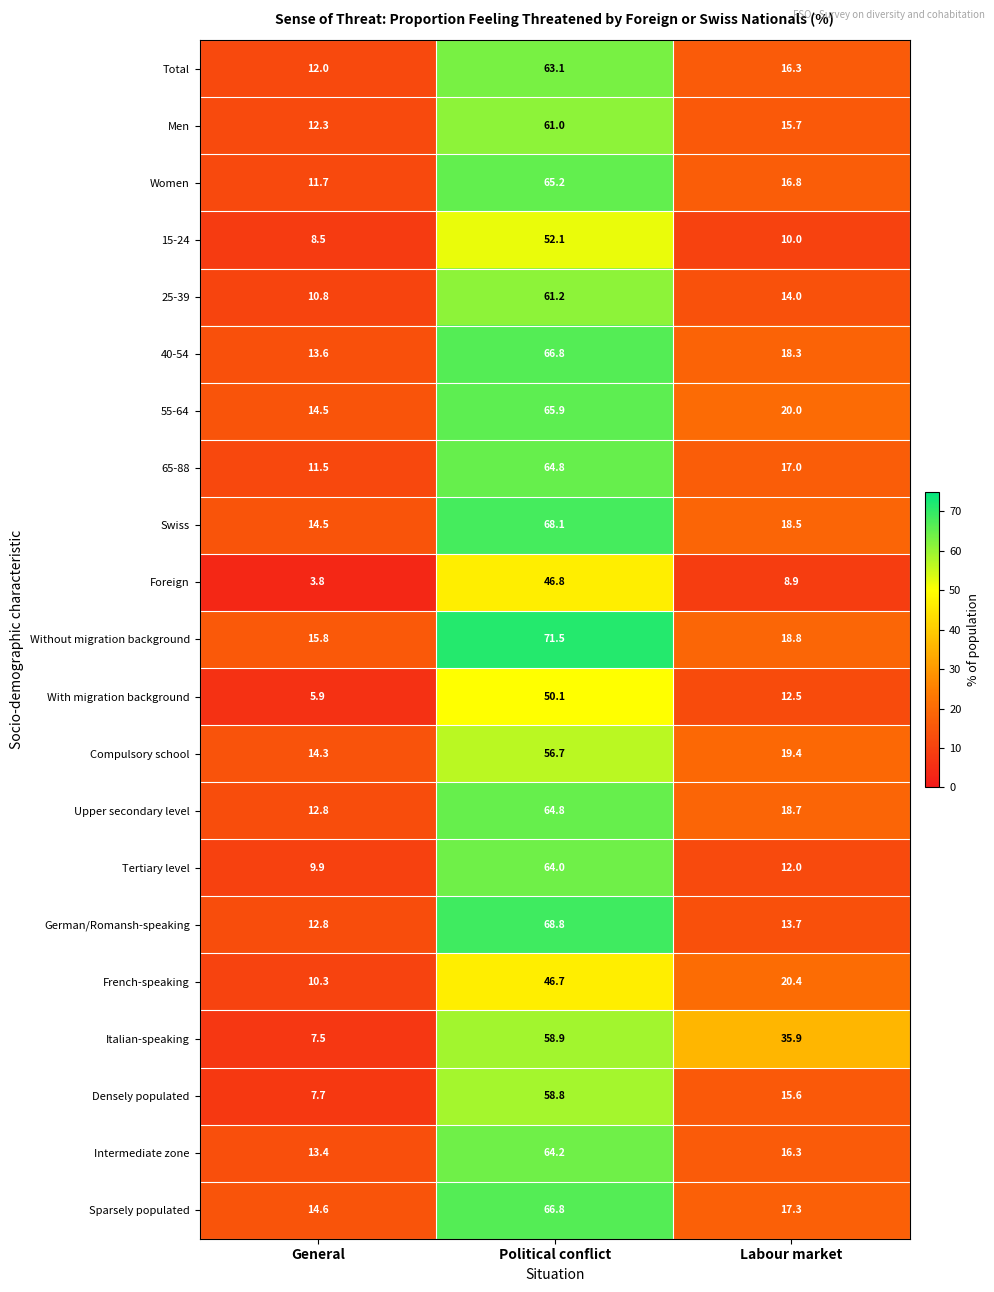

What is the minimum value shown in the chart?

3.8